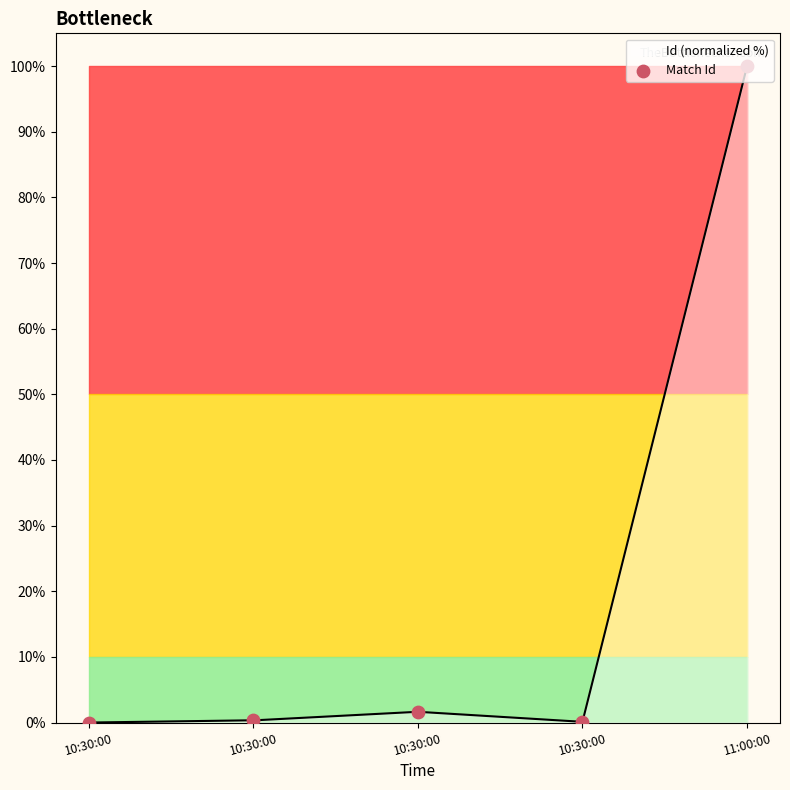

What is the change in value from 10:30:00 to 11:00:00?

+98.4